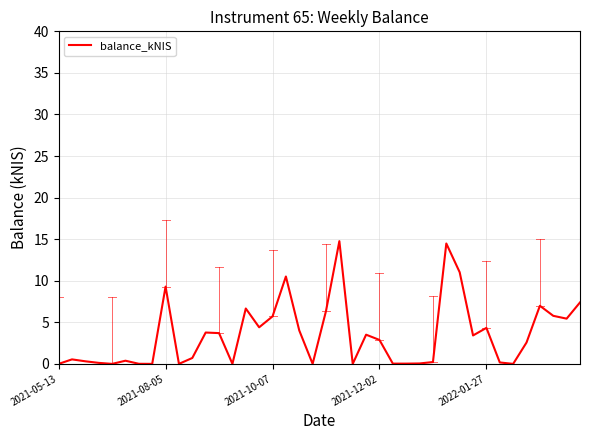

What is the maximum value shown in the chart?

14.8